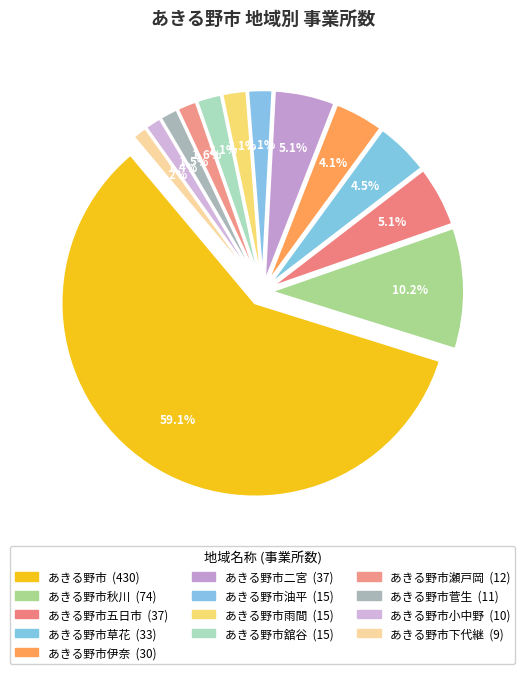

Which category has the biggest portion of the pie?

あきる野市